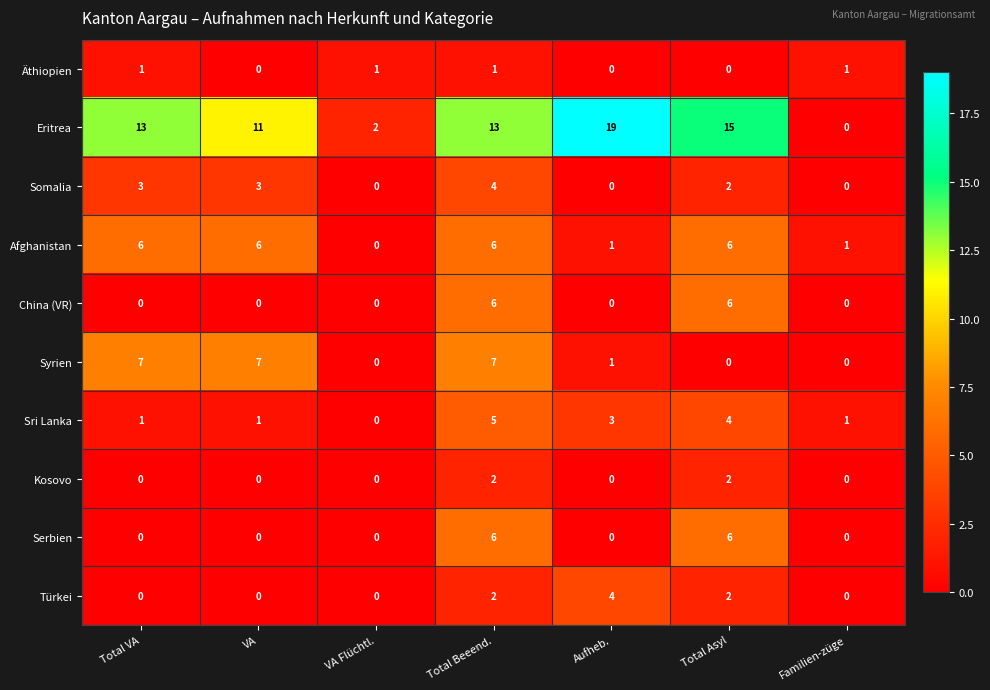

What is the total value across all series at Total VA?

31